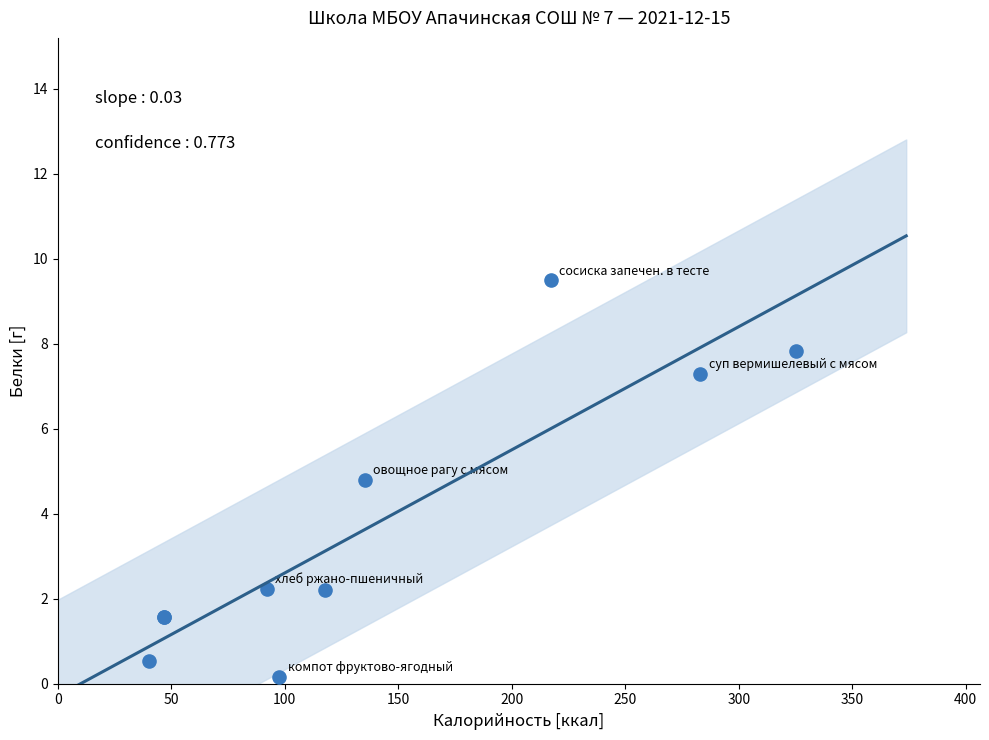

What Y value in the scatter plot is closest to 4?

4.8